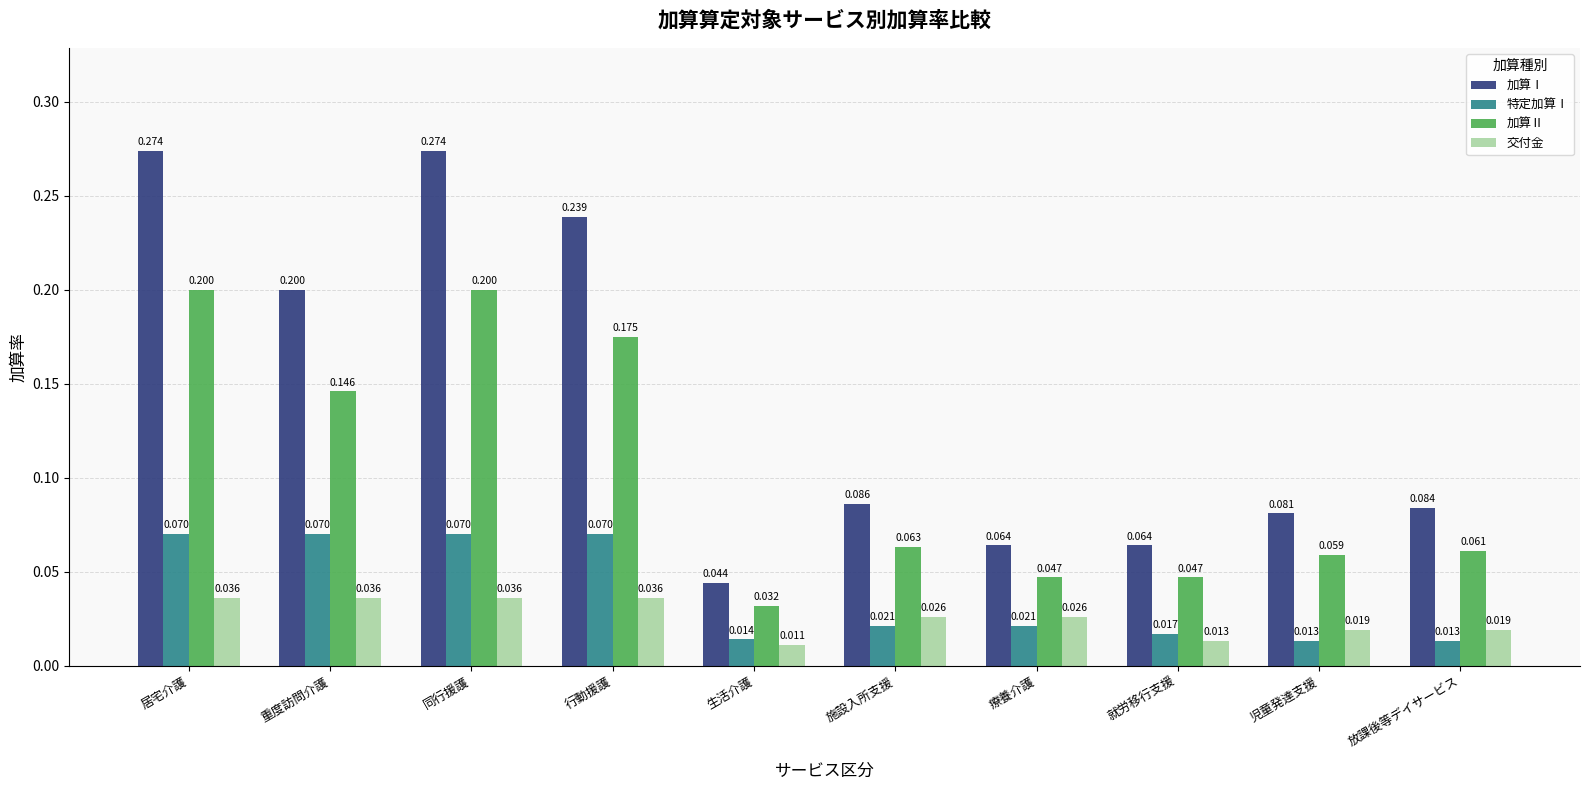

What is the label of the 6th bar from the right?

生活介護